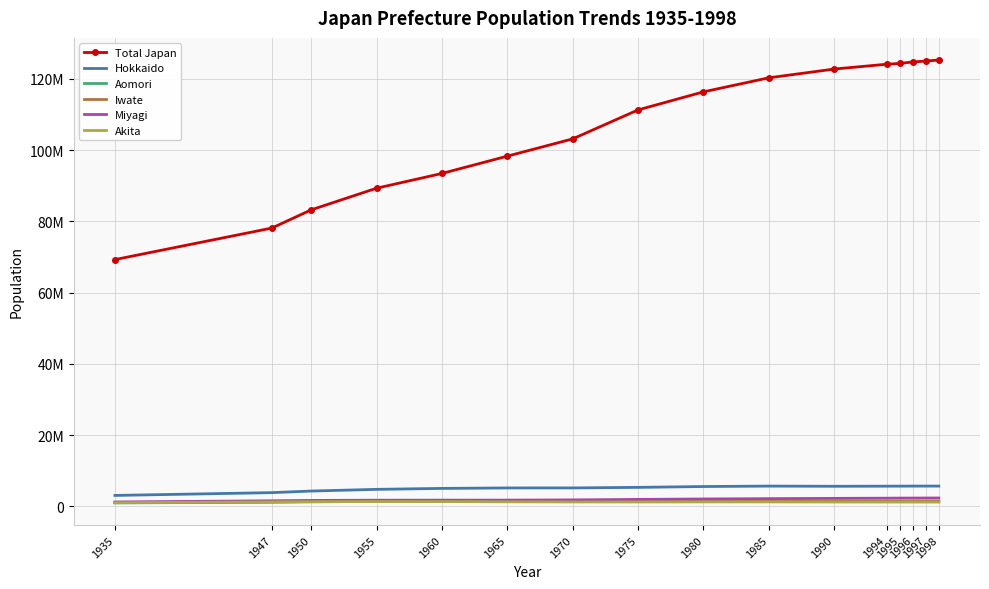

True or false: Hokkaido has more than 2 interior local peaks.

False